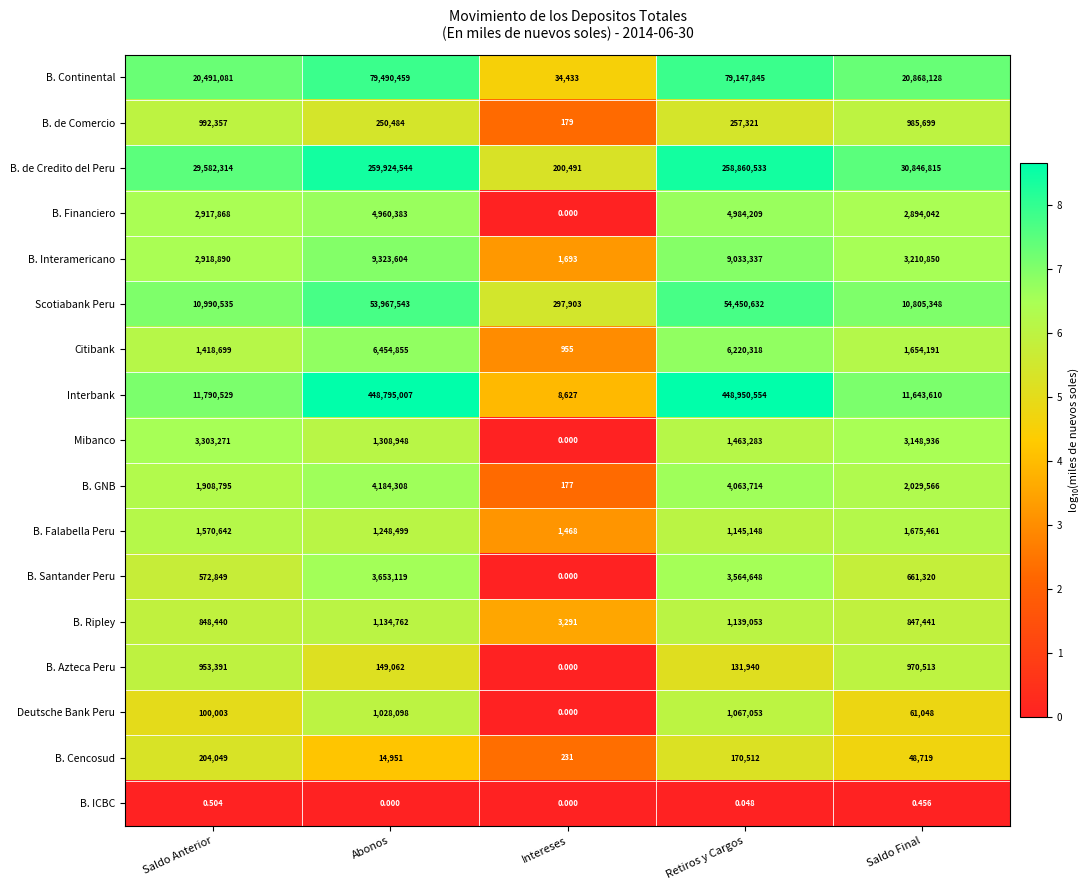

Which series has the largest total across all categories?

Interbank